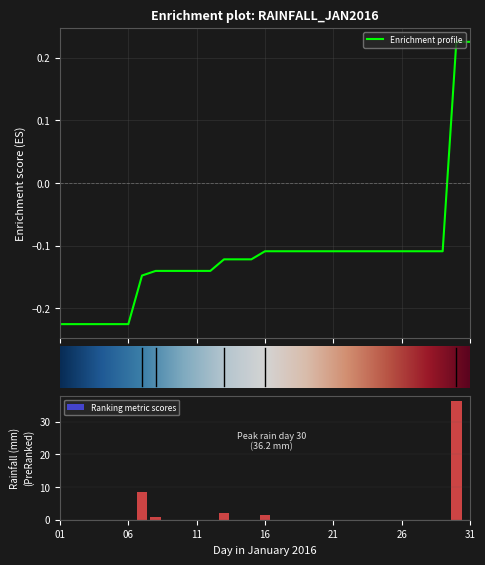

How many distinct data groups are displayed?

1